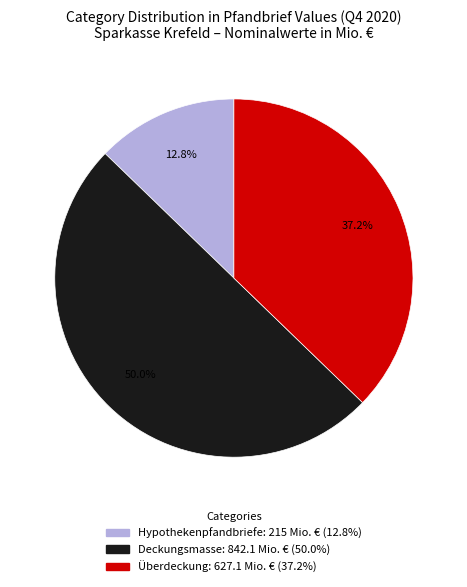

Does Überdeckung account for over 50% of the chart?

No